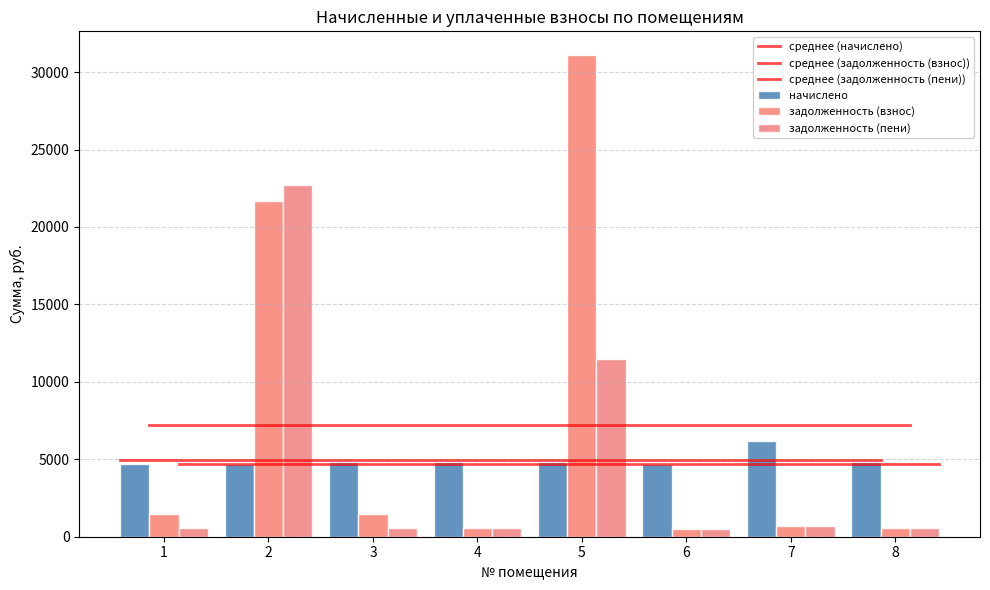

Count the number of categories in the chart.

8